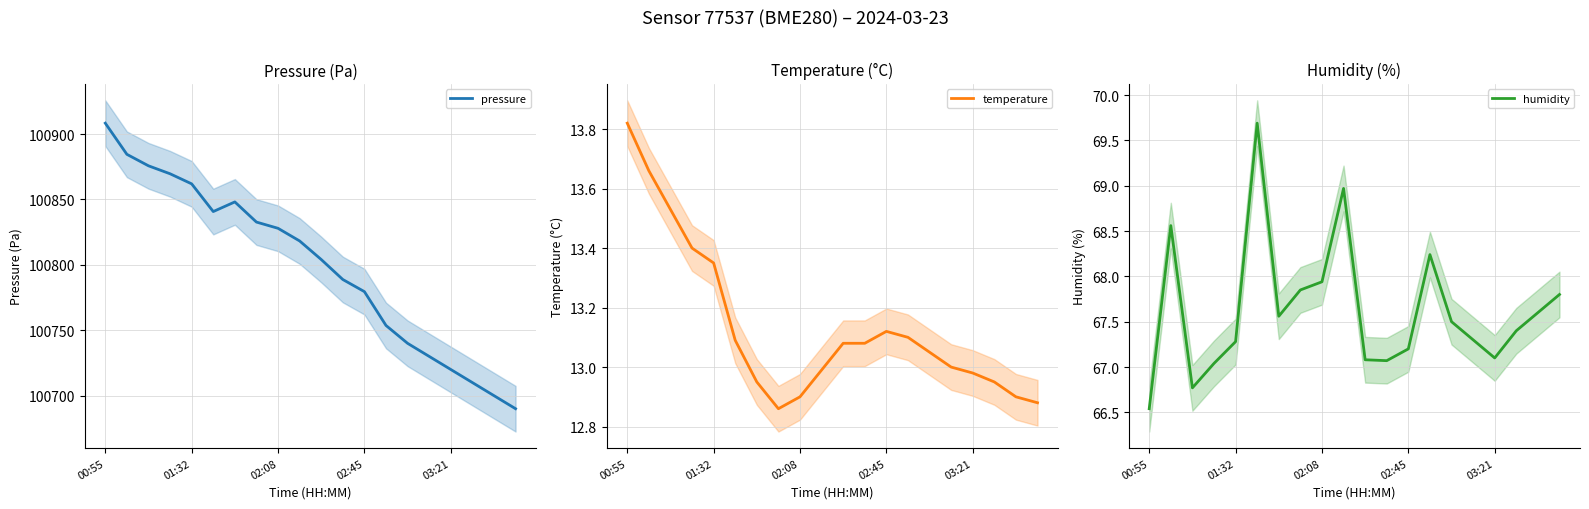

What is the minimum value shown in the chart?

12.9